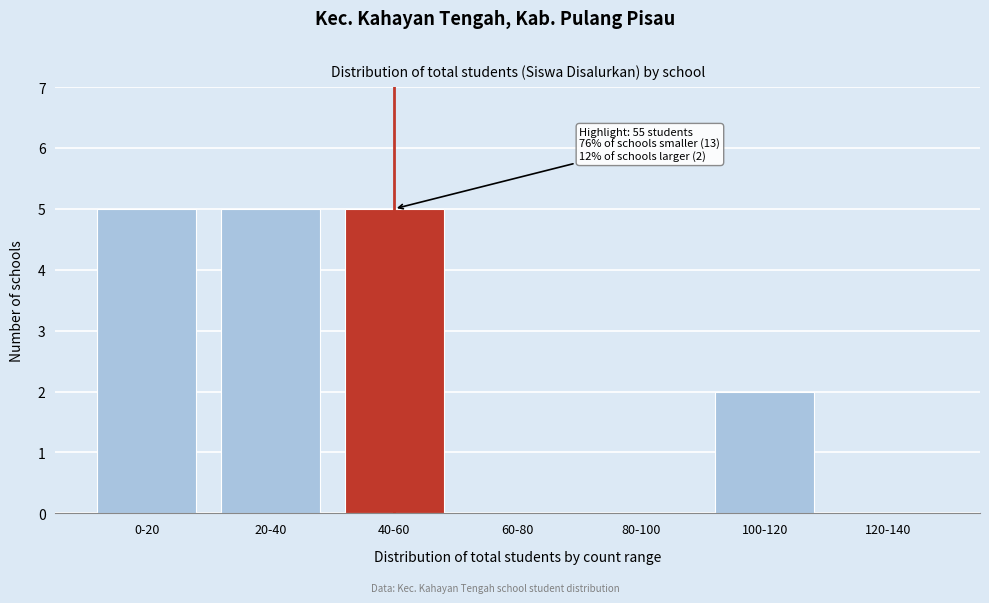

Reading right to left, extract all data points from this chart.

120-140=0	100-120=2	80-100=0	60-80=0	40-60=5	20-40=5	0-20=5